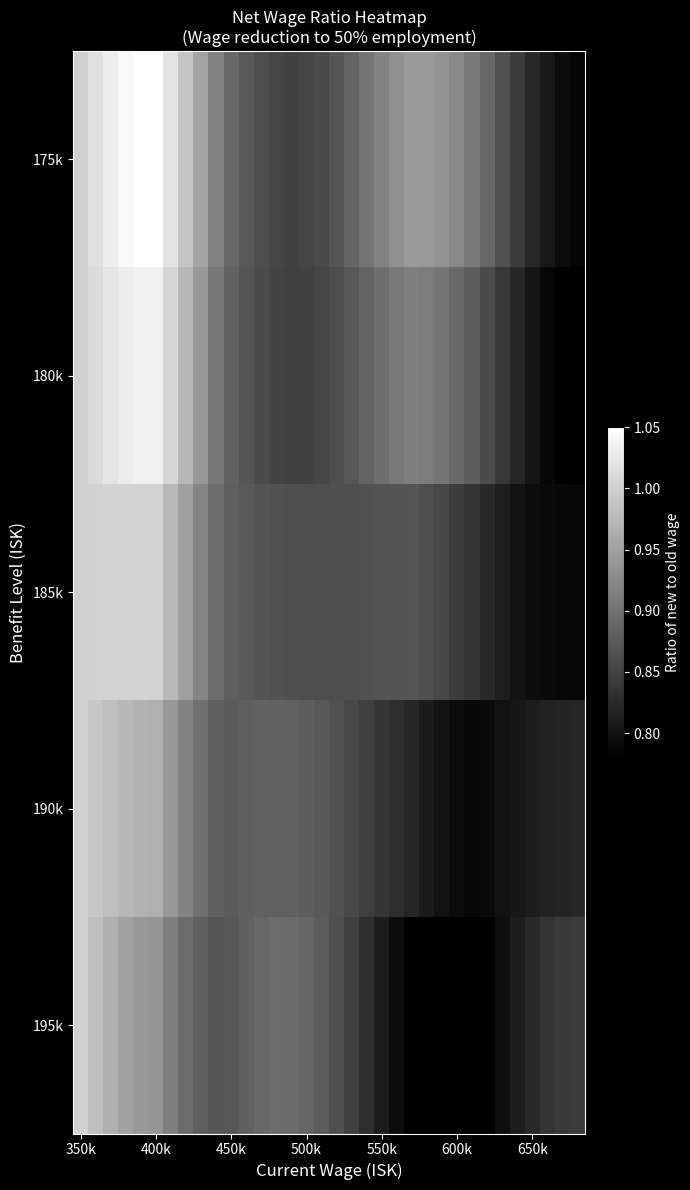

Rank the series by their maximum value, from highest to lowest.

175k, 180k, 185k, 190k, 195k